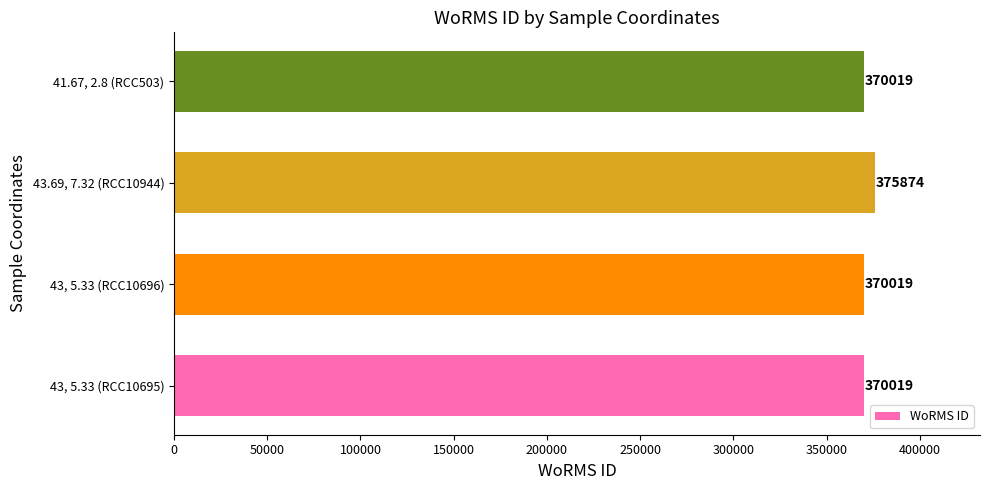

How many values are between 370019 and 375874?

4